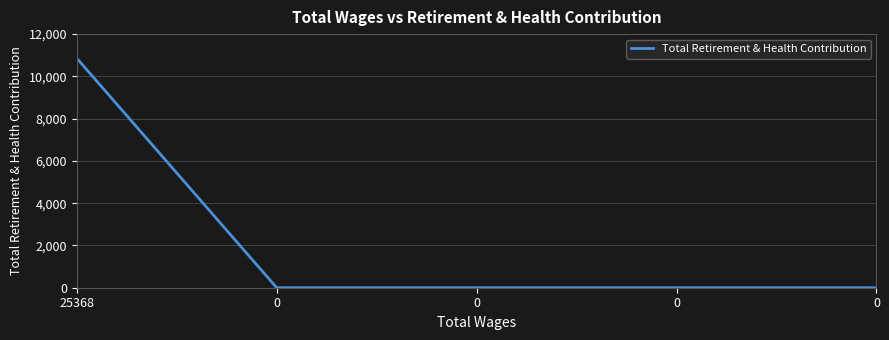

What is the greatest value displayed?

10859